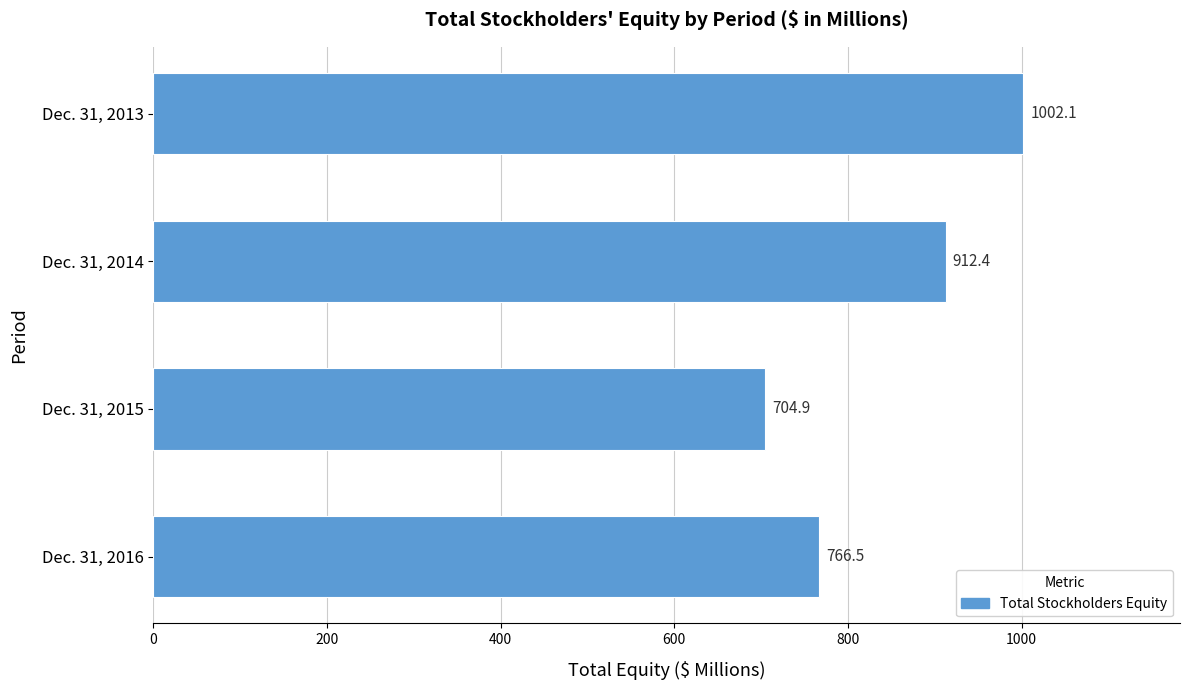

What is the maximum value shown in the chart?

1002.1